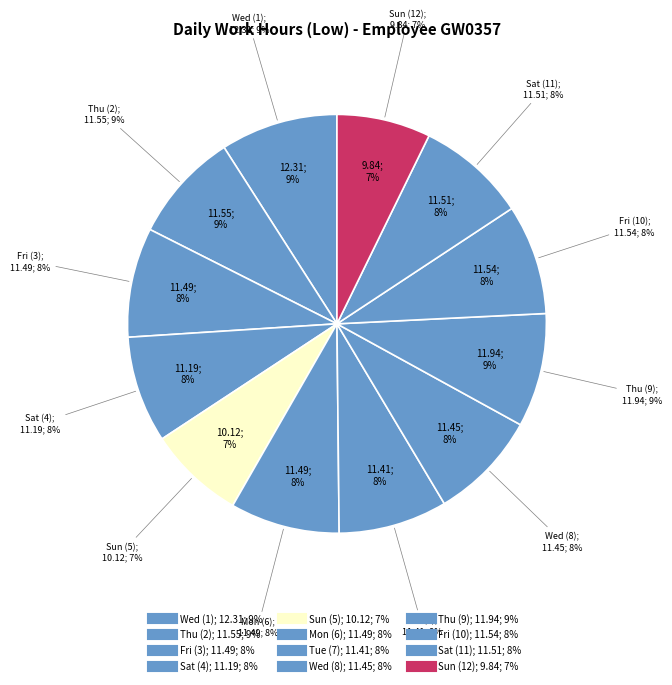

Does Tue (7) account for over 50% of the chart?

No